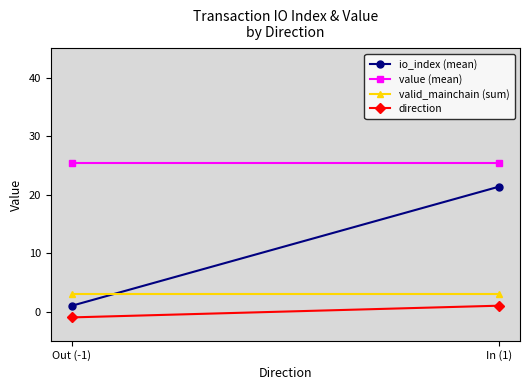

How many lines are shown in the chart?

4